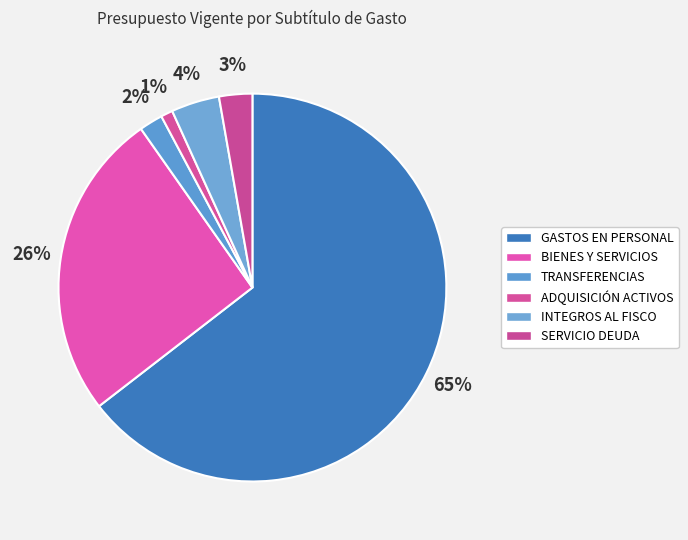

How many slices are in this pie chart?

6